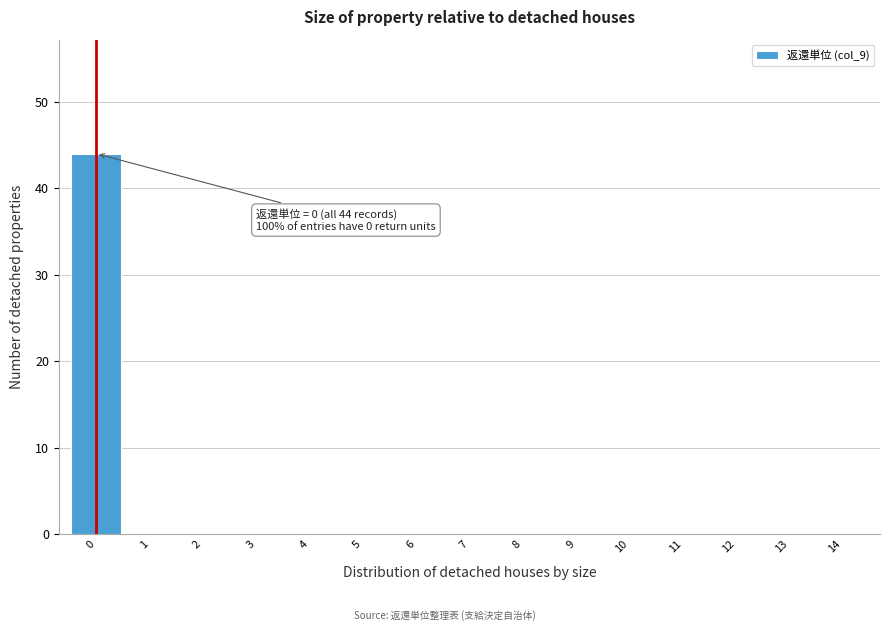

Reading left to right, list all the values displayed in this chart.

0=44	1=0	2=0	3=0	4=0	5=0	6=0	7=0	8=0	9=0	10=0	11=0	12=0	13=0	14=0